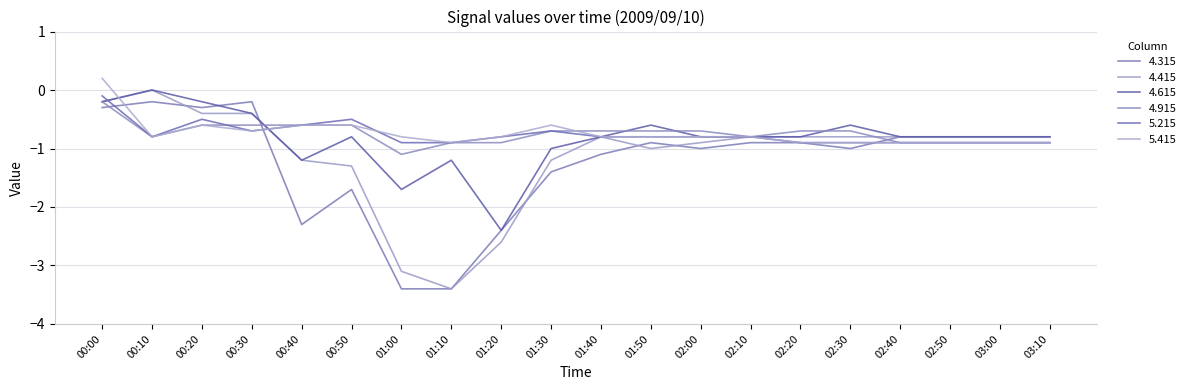

Reading left to right, extract all data points from this chart.

4.315: -0.3	-0.2	-0.3	-0.2	-2.3	-1.7	-3.4	-3.4	-2.4	-1.4	-1.1	-0.9	-1.0	-0.9	-0.9	-1.0	-0.8	-0.8	-0.8	-0.8
4.415: -0.2	-0.0	-0.4	-0.4	-1.2	-1.3	-3.1	-3.4	-2.6	-1.2	-0.8	-1.0	-0.9	-0.8	-0.8	-0.8	-0.8	-0.8	-0.8	-0.8
4.615: -0.2	-0.0	-0.2	-0.4	-1.2	-0.8	-1.7	-1.2	-2.4	-1.0	-0.8	-0.6	-0.8	-0.8	-0.8	-0.6	-0.8	-0.8	-0.8	-0.8
4.915: -0.2	-0.8	-0.6	-0.6	-0.6	-0.6	-1.1	-0.9	-0.9	-0.7	-0.7	-0.7	-0.7	-0.8	-0.7	-0.7	-0.9	-0.9	-0.9	-0.9
5.215: -0.1	-0.8	-0.5	-0.7	-0.6	-0.5	-0.9	-0.9	-0.8	-0.7	-0.8	-0.8	-0.8	-0.8	-0.9	-0.9	-0.9	-0.9	-0.9	-0.9
5.415: 0.2	-0.8	-0.6	-0.7	-0.6	-0.6	-0.8	-0.9	-0.8	-0.6	-0.8	-0.8	-0.8	-0.8	-0.9	-0.9	-0.9	-0.9	-0.9	-0.9